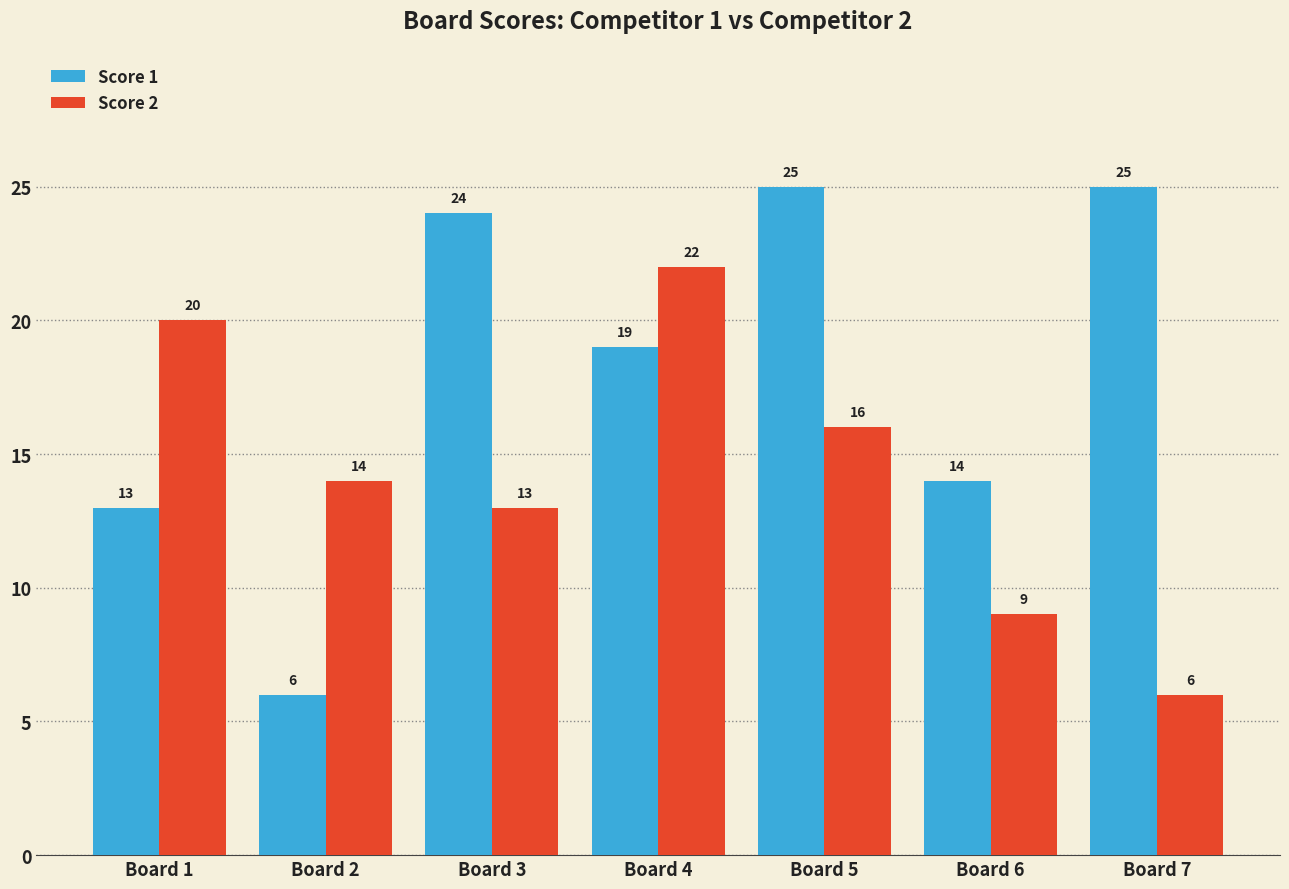

What is the greatest value displayed?

25